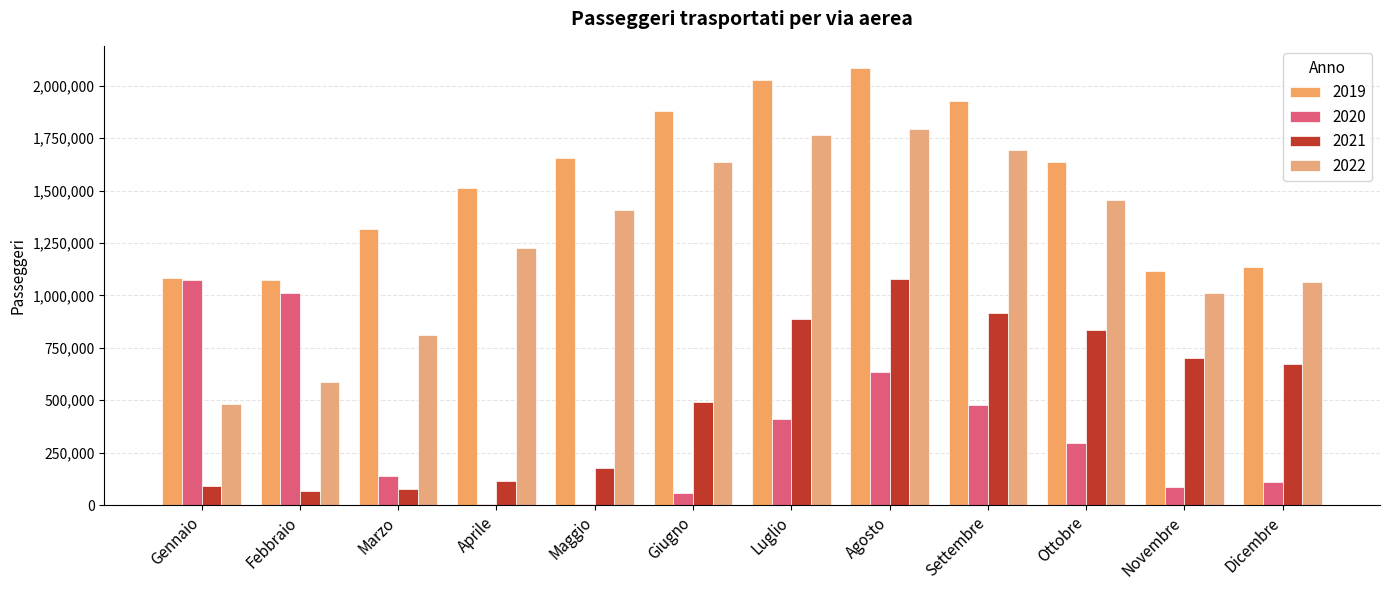

Are the bars horizontal?

No